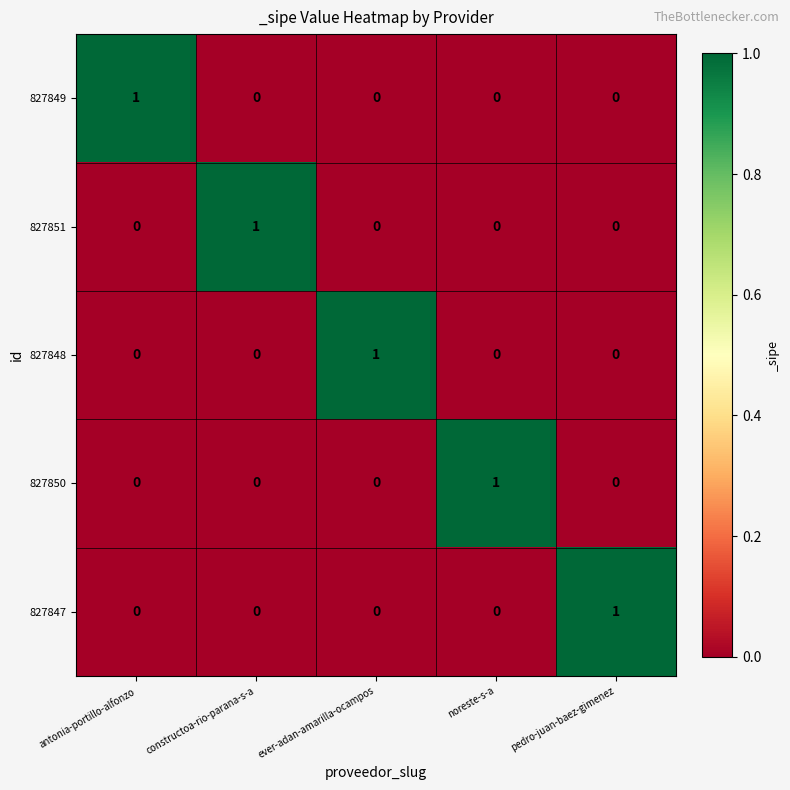

The value of 827850 at pedro-juan-baez-gimenez is 1. True or false?

False